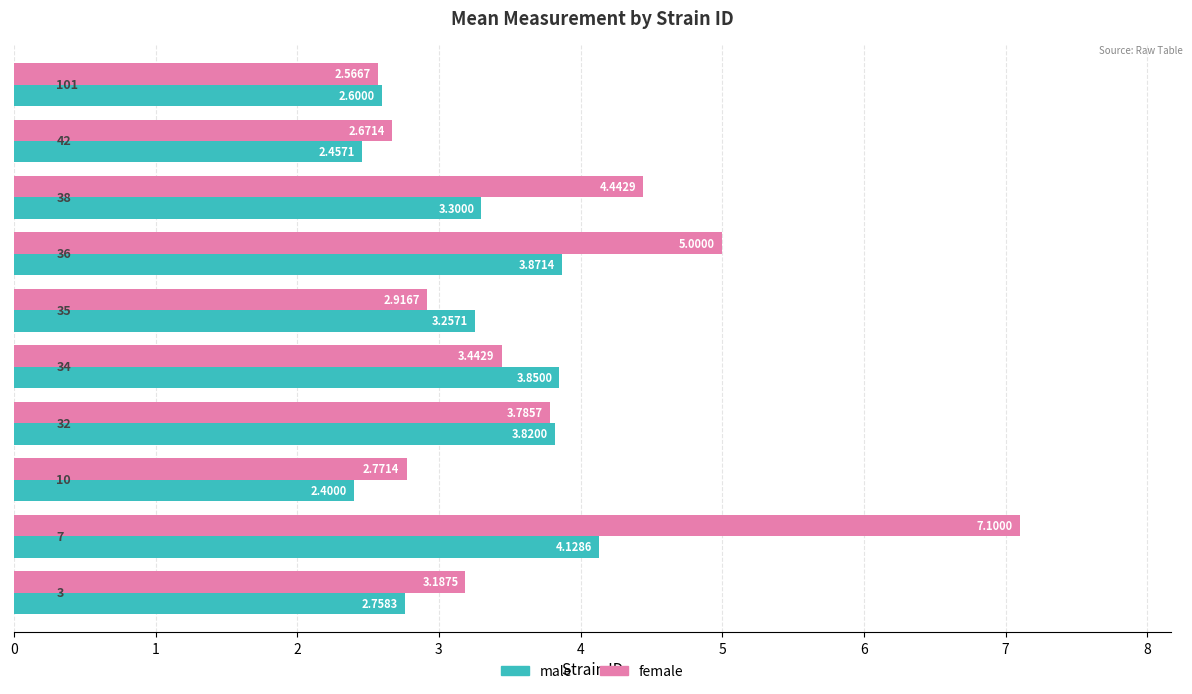

How many data points in male are less than 3?

4